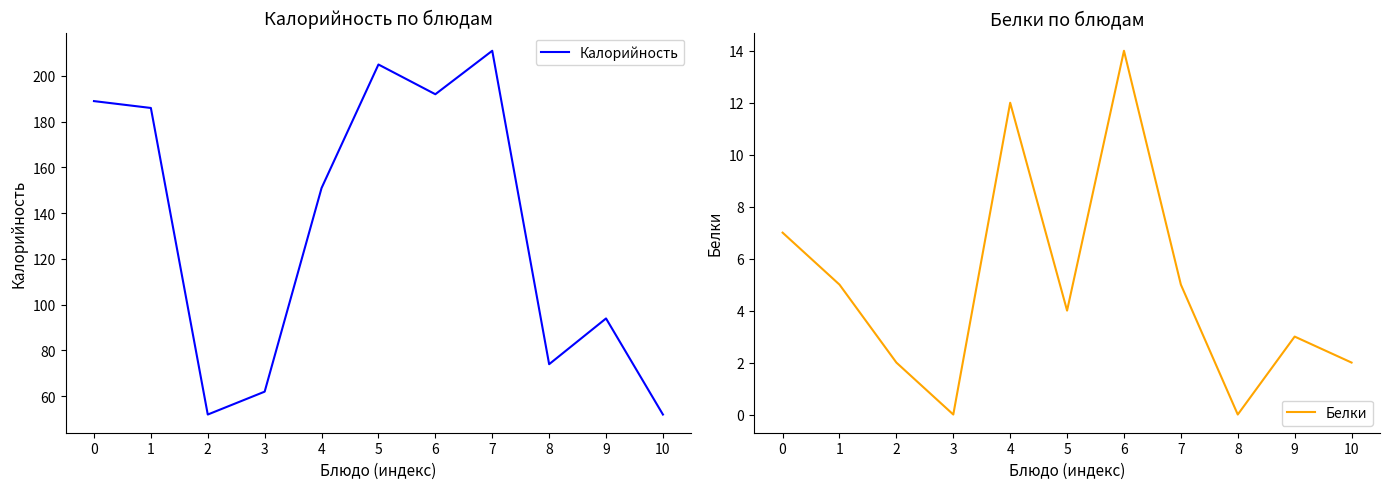

What is the value of the Белки point at the 8th from the left?

5